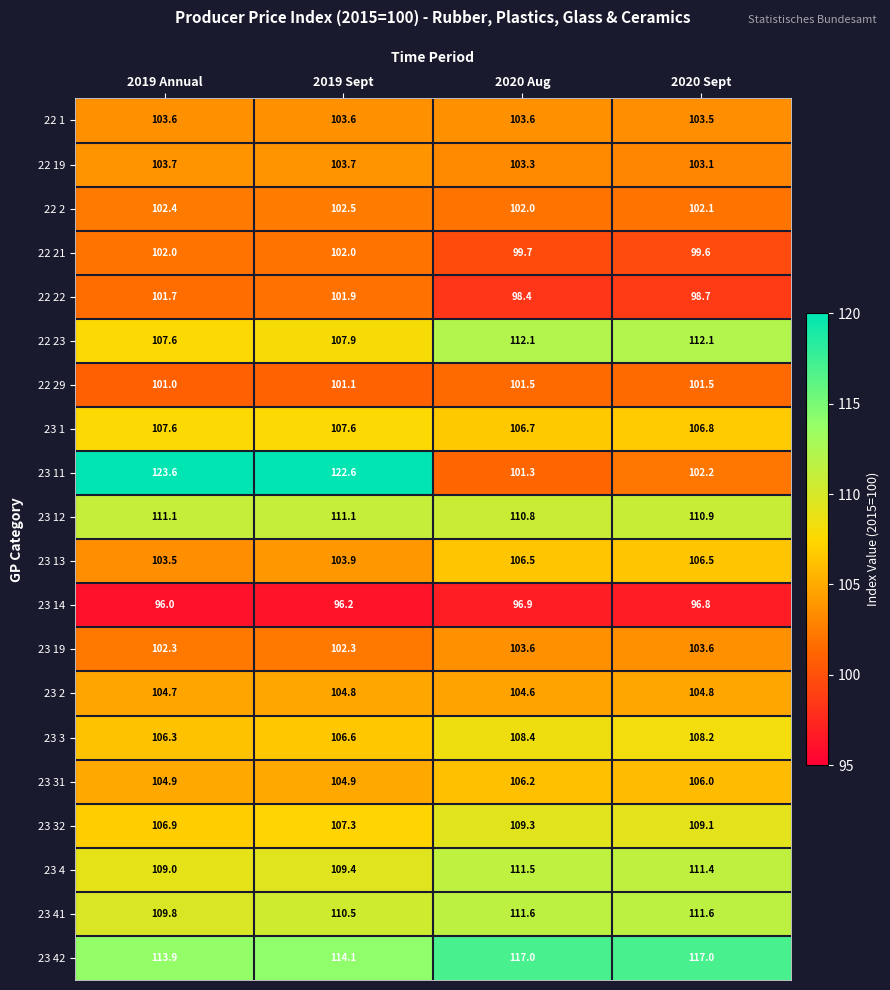

Is the value of 22 19 at 2020 Sept greater than the value of 23 19 at 2020 Aug?

No